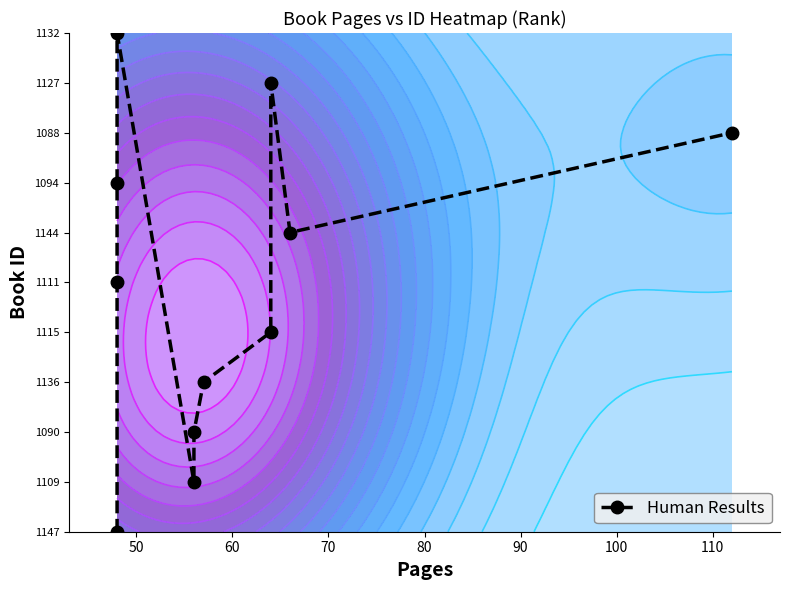

How many data points does each series have?

11